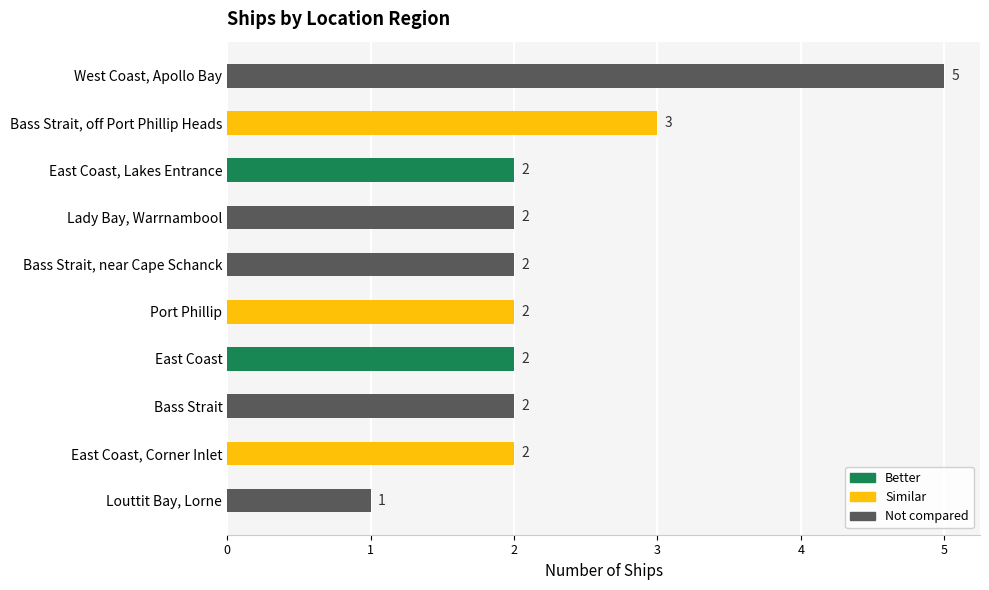

Reading top to bottom, transcribe all the data shown in this chart.

West Coast, Apollo Bay=5	Bass Strait, off Port Phillip Heads=3	East Coast, Lakes Entrance=2	Lady Bay, Warrnambool=2	Bass Strait, near Cape Schanck=2	Port Phillip=2	East Coast=2	Bass Strait=2	East Coast, Corner Inlet=2	Louttit Bay, Lorne=1